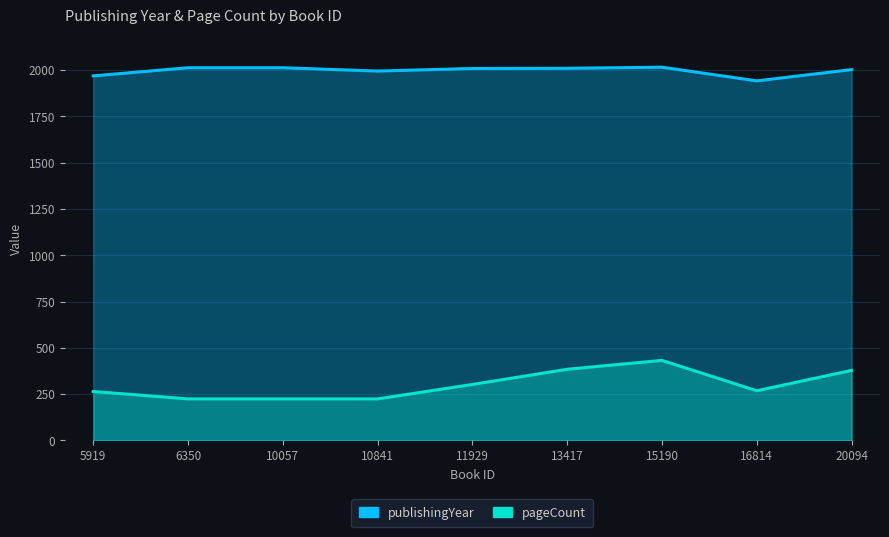

Count the number of data series in this chart.

2